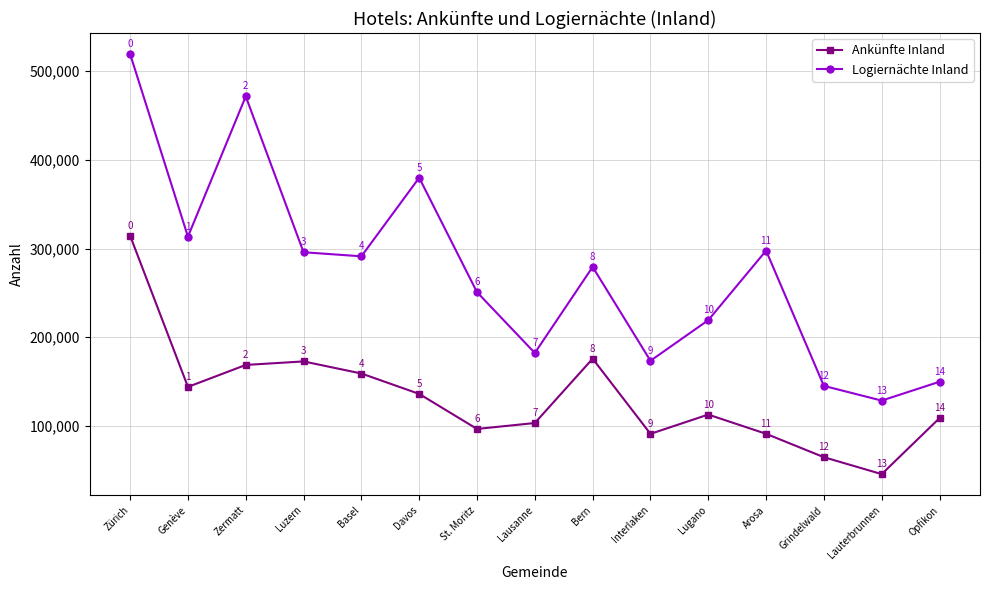

At which label is Logiernächte Inland closest to 323944?

Genève